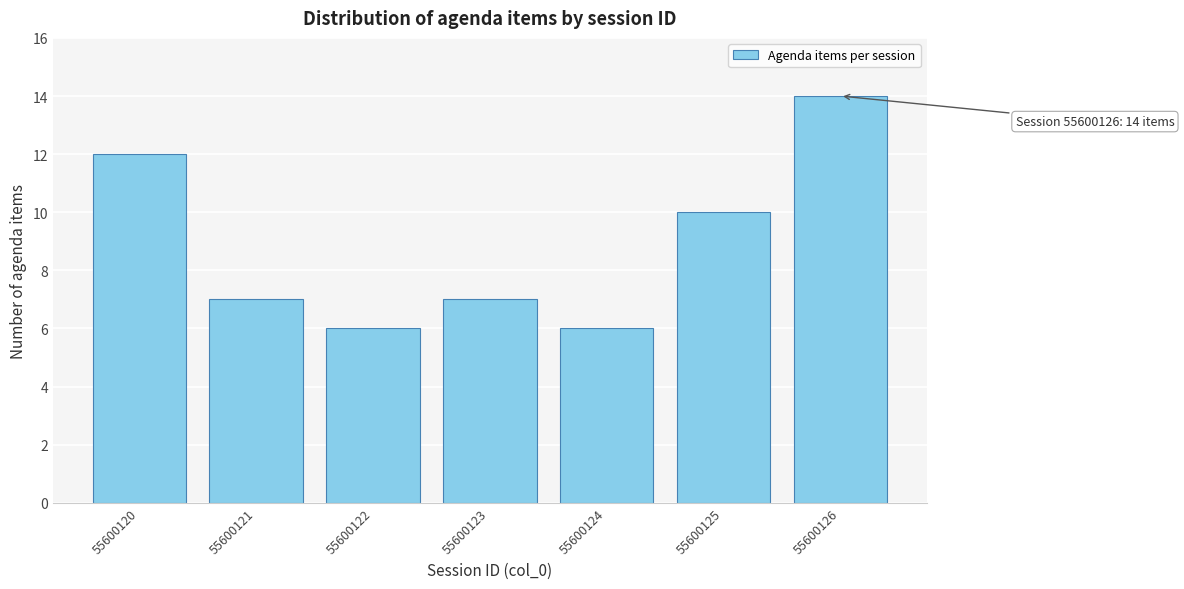

Reading right to left, transcribe all the data shown in this chart.

14	10	6	7	6	7	12